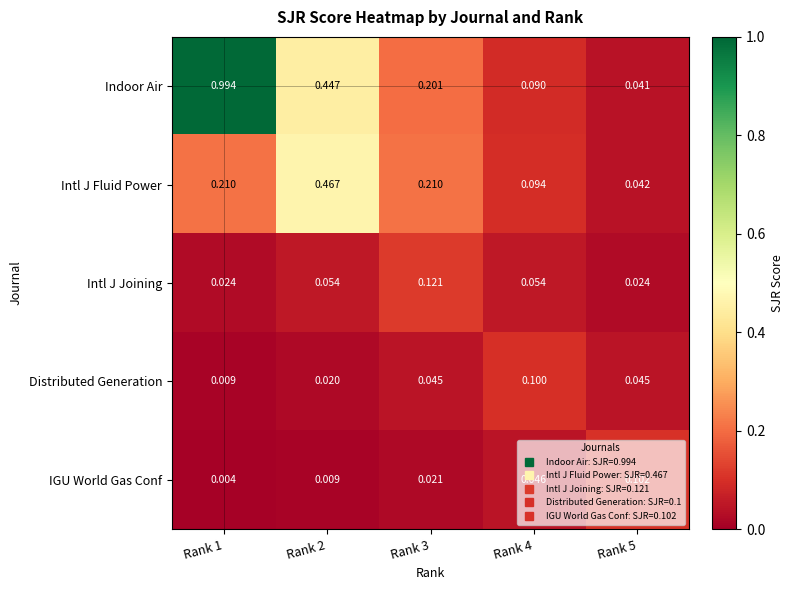

Between Rank 3 and Rank 5, which series saw the biggest shift?

Intl J Fluid Power